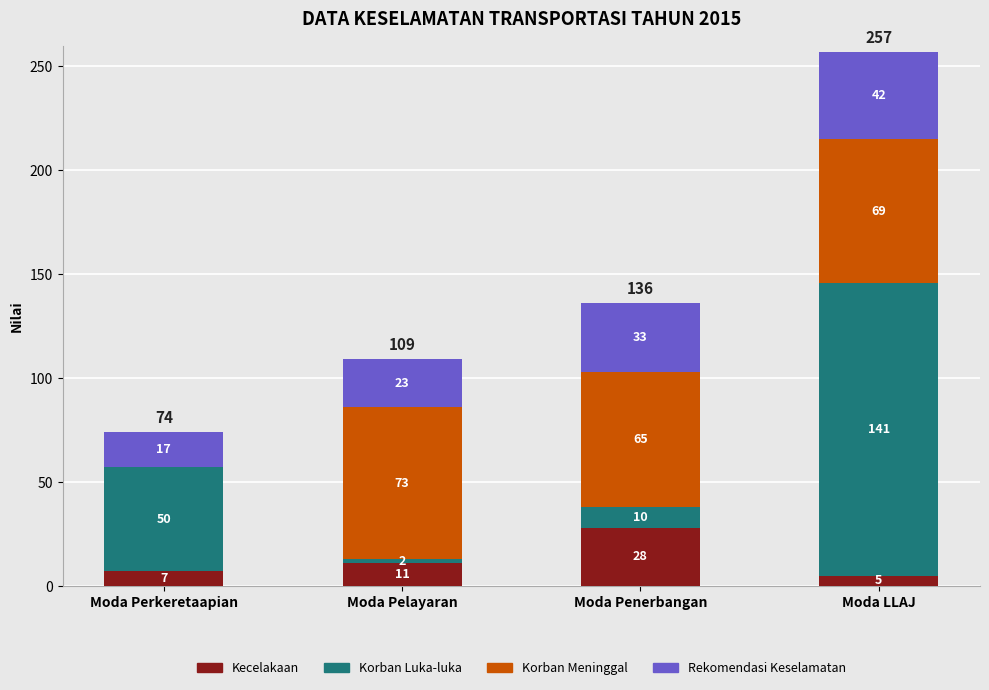

The value of Kecelakaan at Moda Penerbangan is 17. True or false?

False